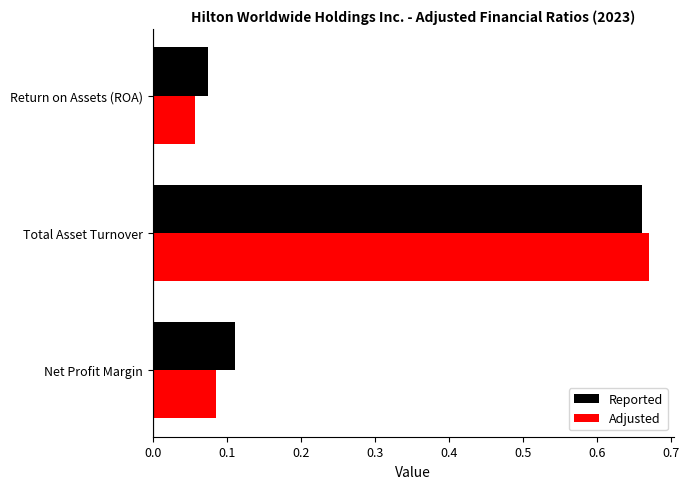

The value of Reported at Net Profit Margin is 0.0. True or false?

False